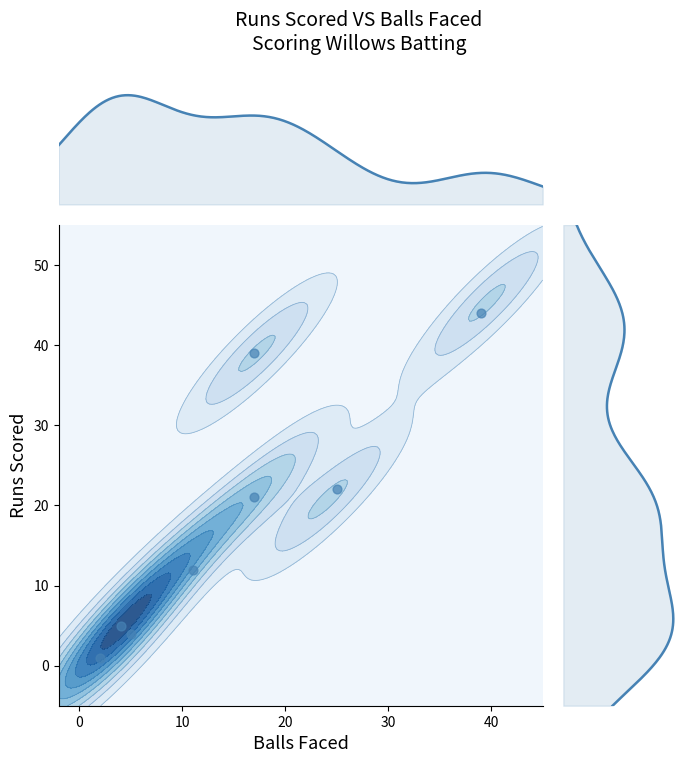

Count the number of data series in this chart.

1